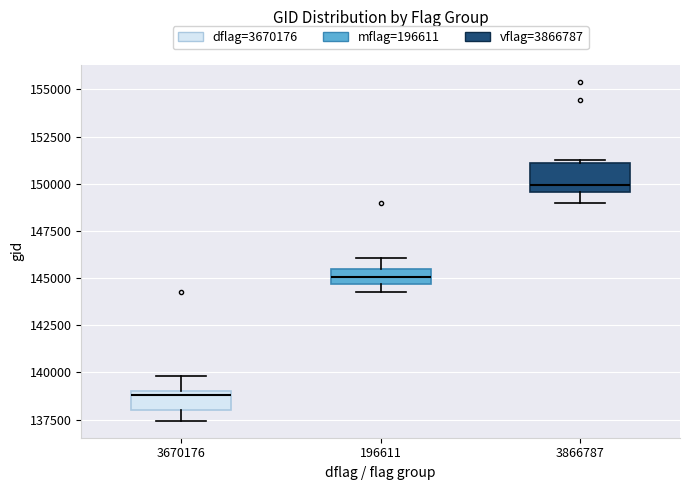

Which box's median line is the lowest?

3670176